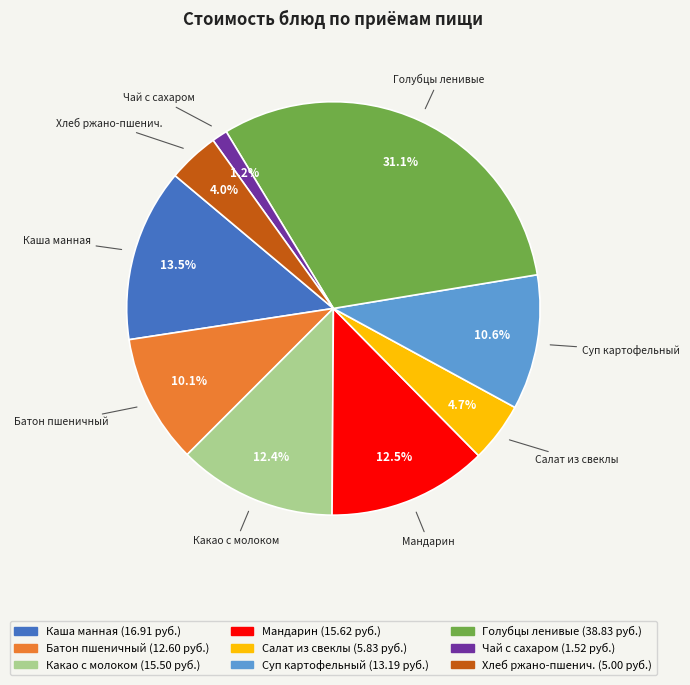

Is there a majority slice in this chart?

No